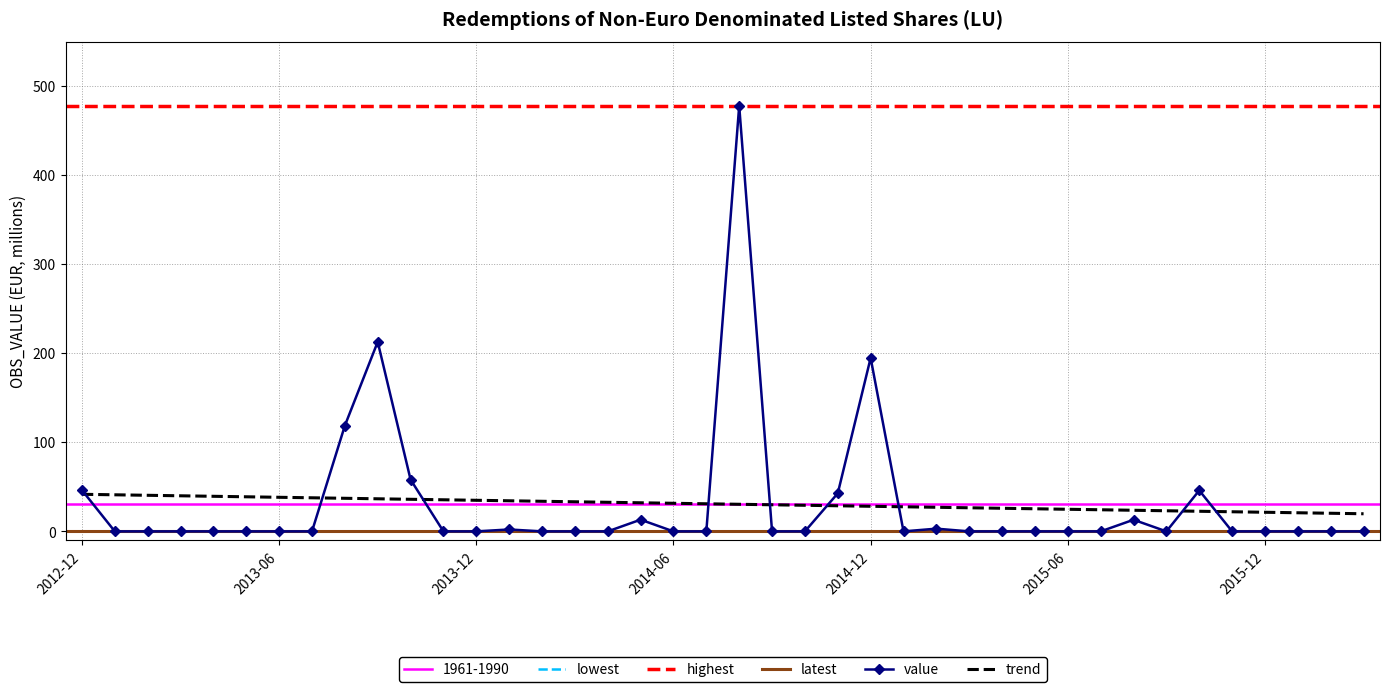

Rank the categories by value from lowest to highest.

2013-01, 2013-02, 2013-03, 2013-04, 2013-05, 2013-06, 2013-07, 2013-11, 2013-12, 2014-02, 2014-03, 2014-04, 2014-06, 2014-07, 2014-09, 2014-10, 2015-01, 2015-03, 2015-04, 2015-05, 2015-06, 2015-07, 2015-09, 2016-01, 2016-02, 2016-03, 2015-11, 2015-12, 2014-01, 2015-02, 2015-08, 2014-05, 2014-11, 2015-10, 2012-12, 2013-10, 2013-08, 2014-12, 2013-09, 2014-08